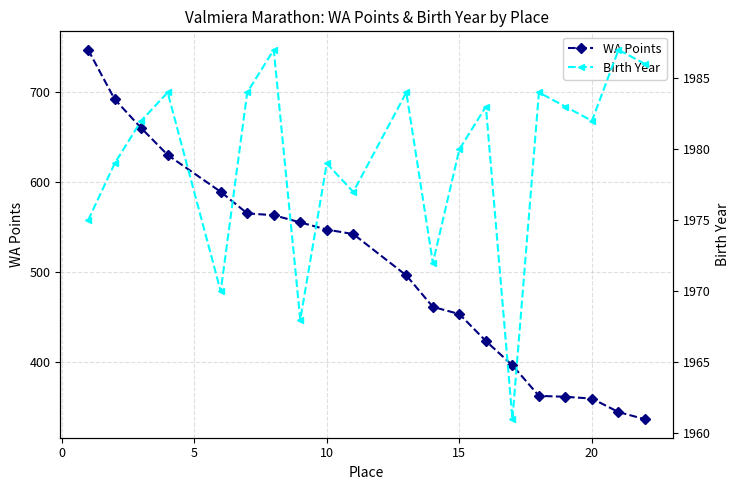

At how many categories does at least one series exceed 656?

20